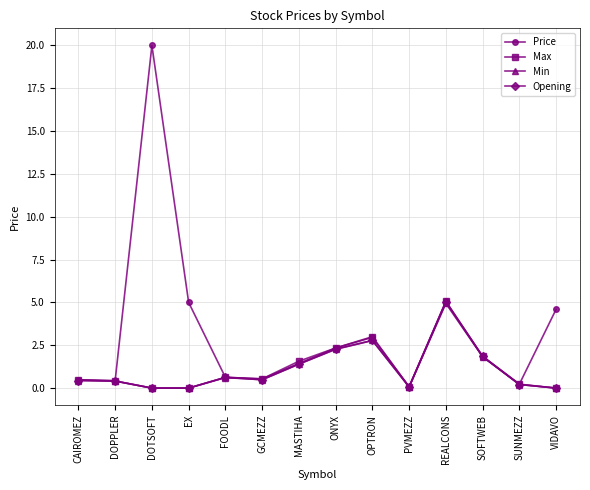

What is the average value of the Opening series?

1.1